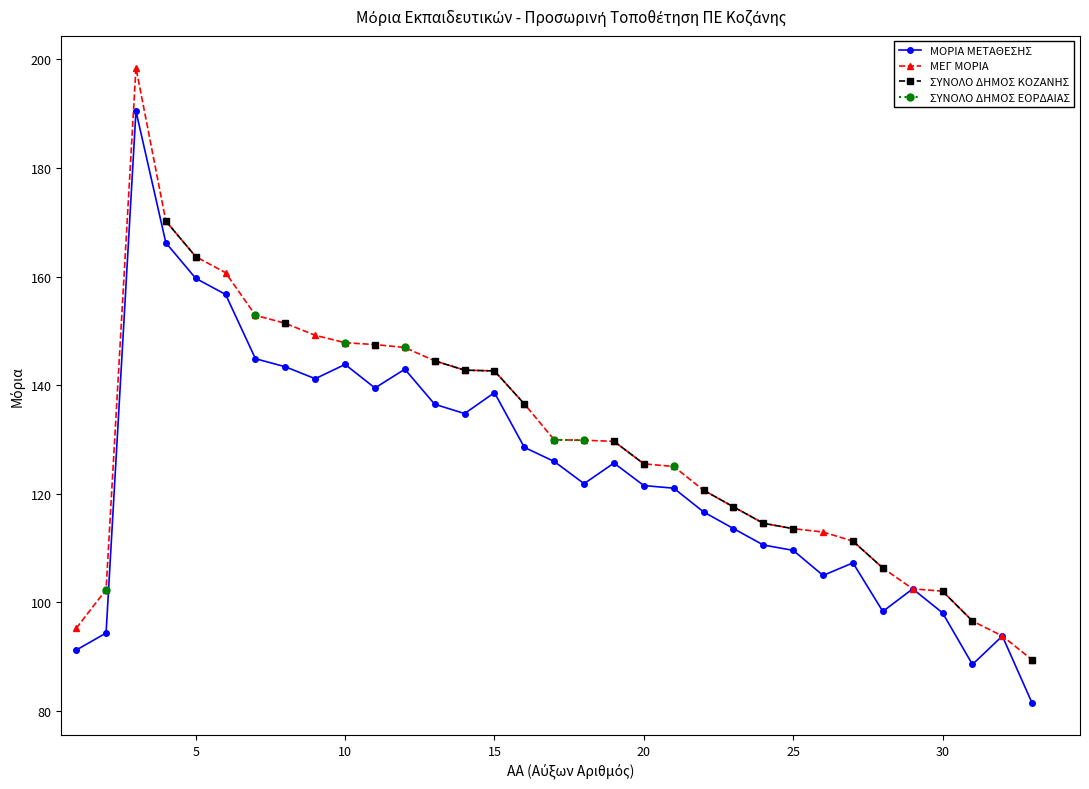

How many lines are shown in the chart?

4